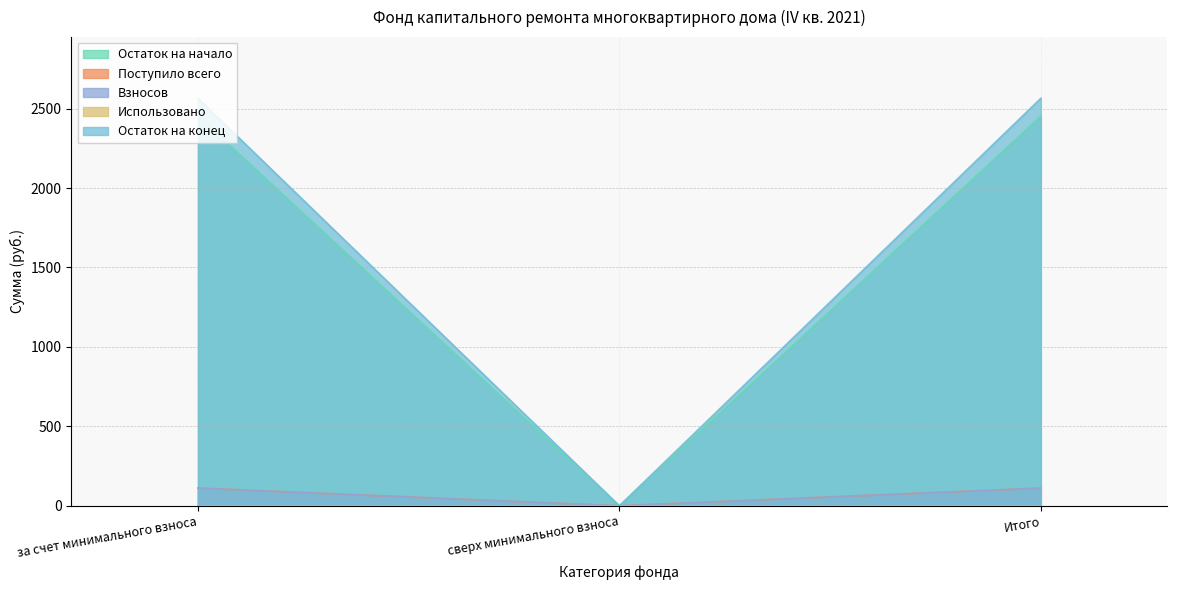

Which series has the largest total across all categories?

Остаток на конец